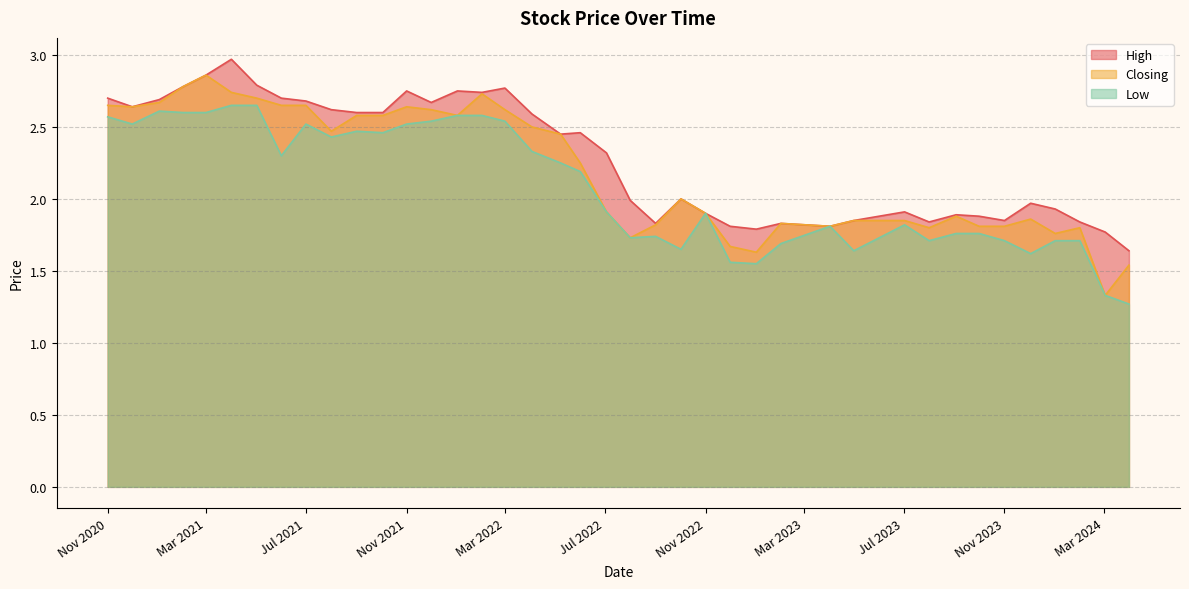

How many data points does each series have?

40